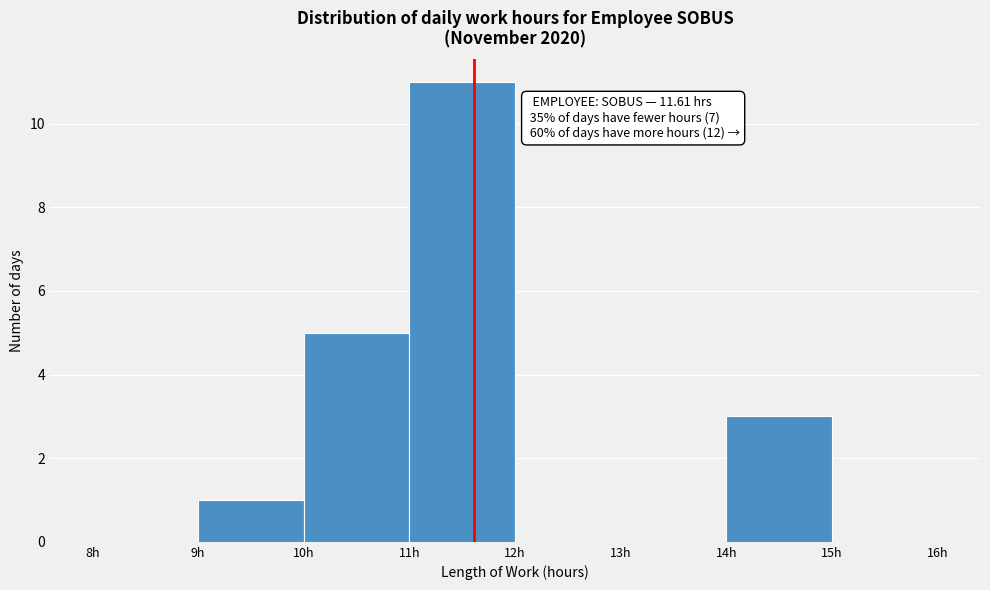

Which range on the x-axis has the tallest bar?

11 to 12